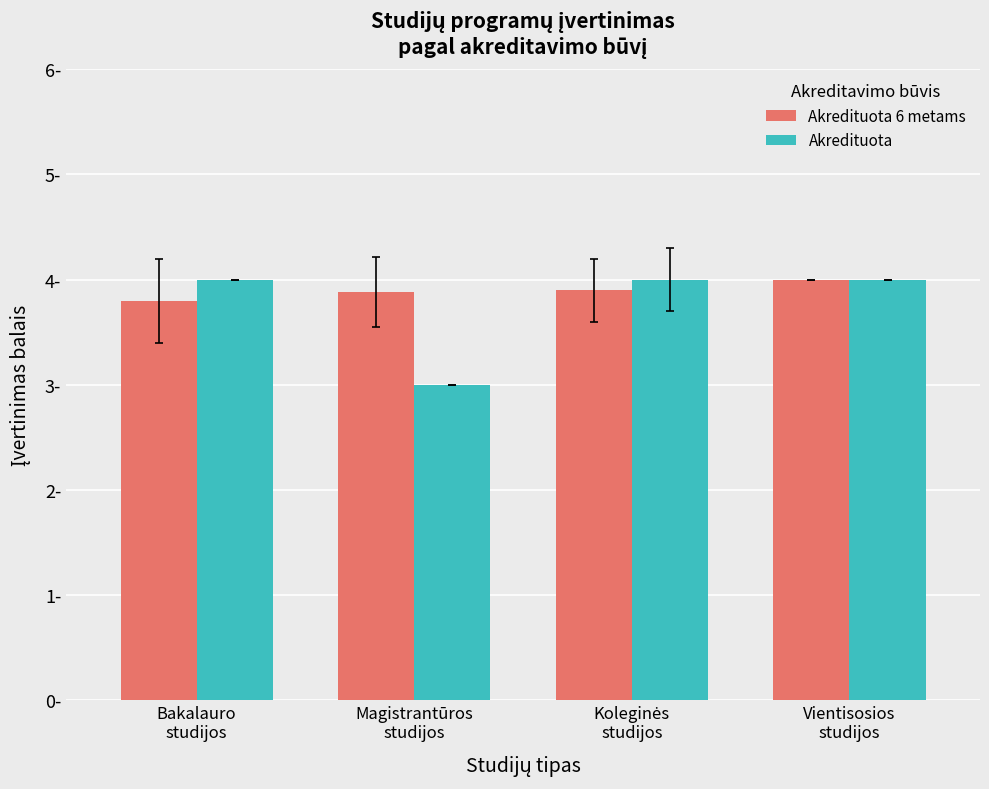

What is the value of the Akredituota bar at the 4th from the left?

4.0